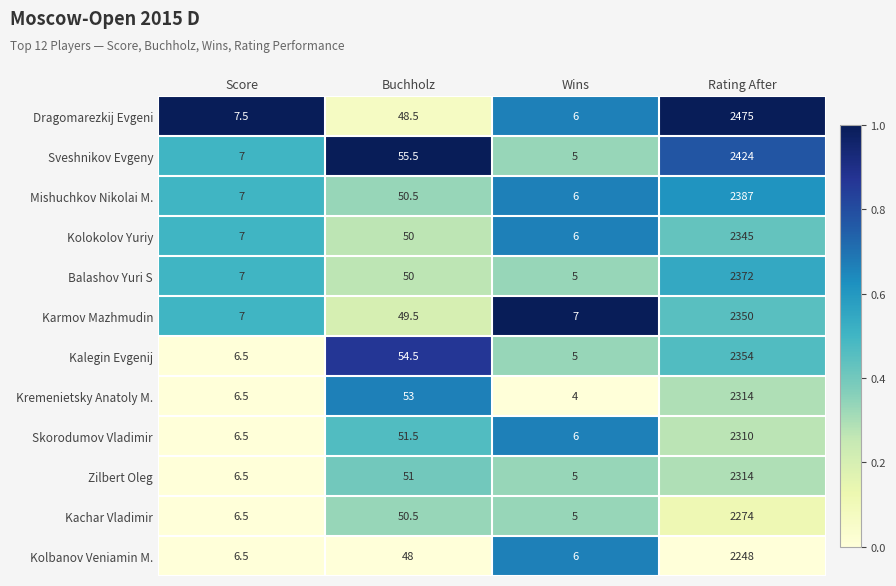

What is the total value across all series at Buchholz?

612.5